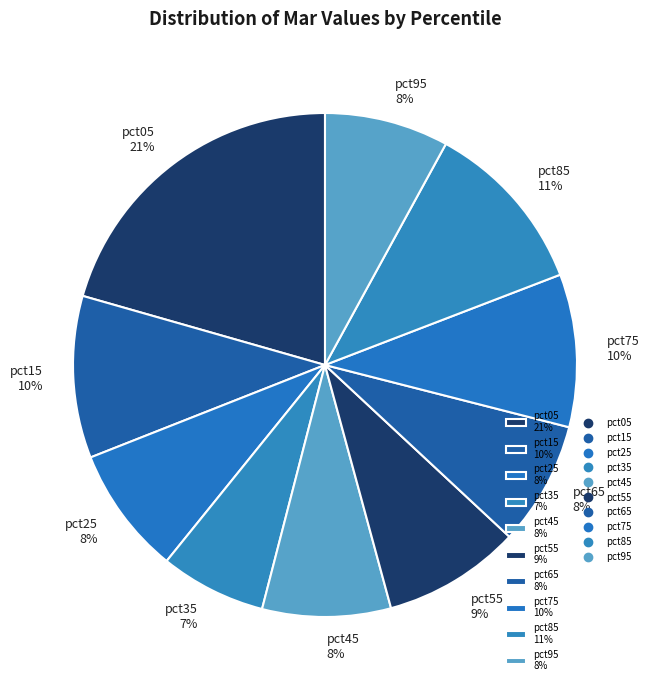

True or false: pct65 accounts for 1% of the total.

False